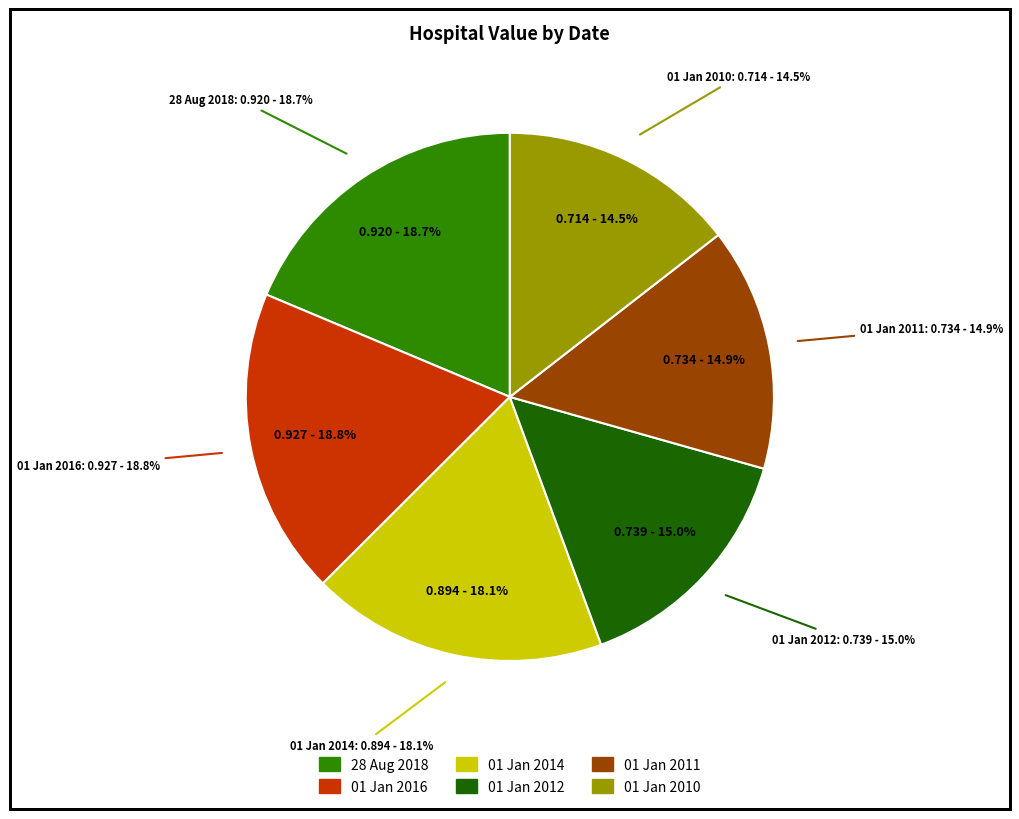

To the nearest percent, what portion does 28 Aug 2018 represent?

19%